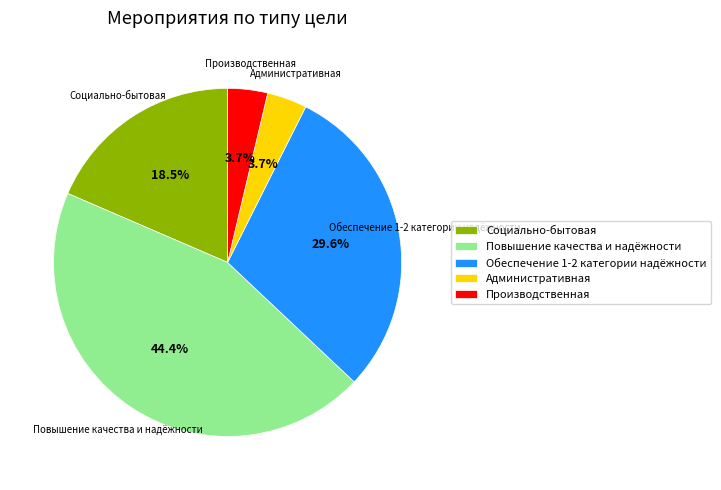

How many segments does this pie chart have?

5